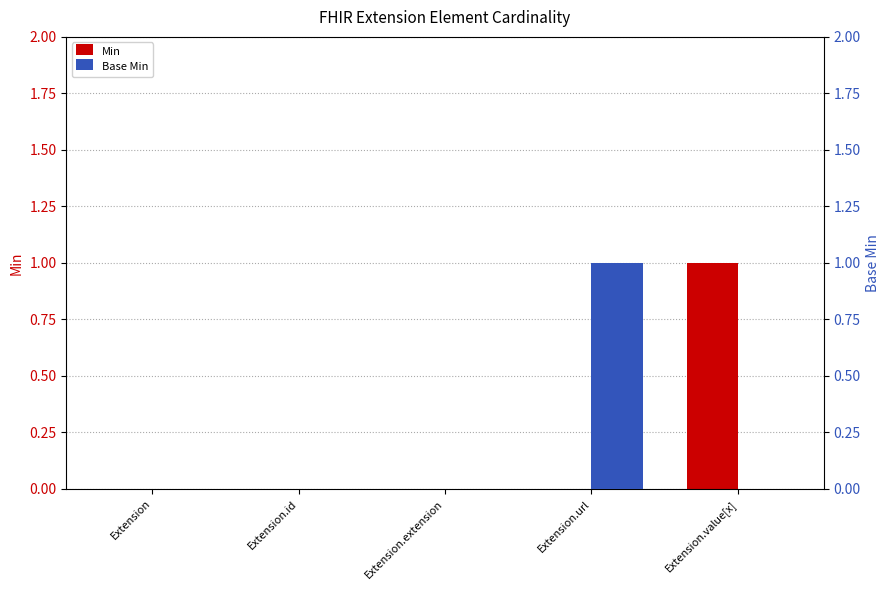

Between Extension.url and Extension.value[x], which series saw the biggest shift?

Min